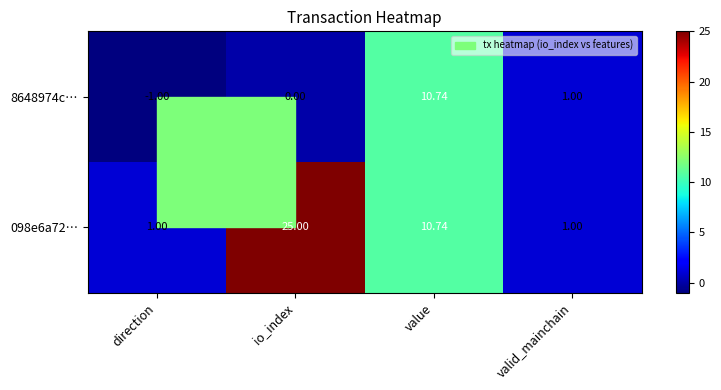

How many values in 8648974c… are below zero?

1